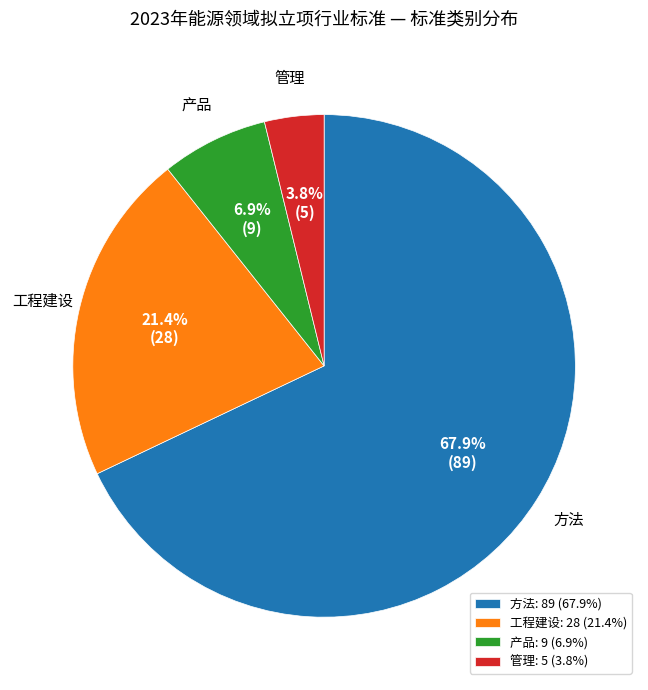

To the nearest percent, what is the combined percentage of 产品 and 管理?

11%